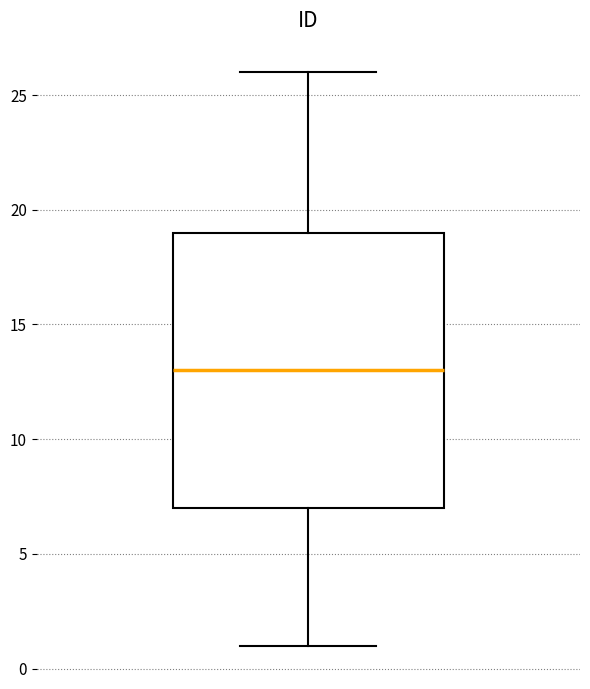

Where is the lower edge of the box on the y-axis? The values are not printed on the chart, so give them approximately, as read against the axis.

7